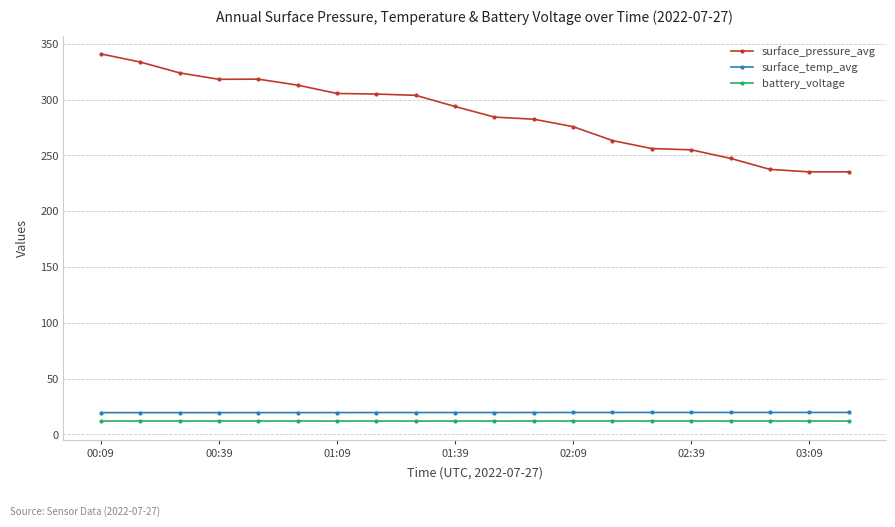

At how many categories does at least one series exceed 85?

20